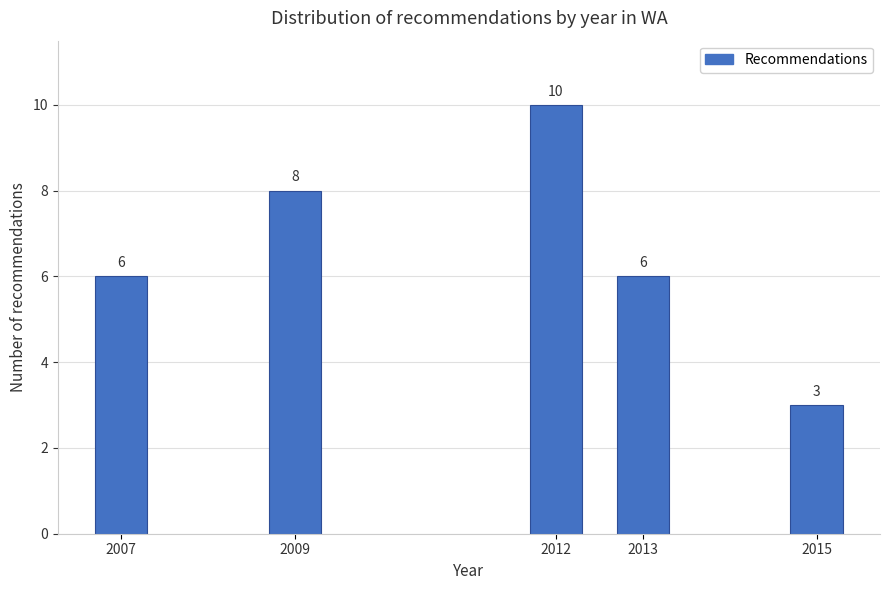

Reading left to right, transcribe all the data shown in this chart.

2007=6	2009=8	2012=10	2013=6	2015=3